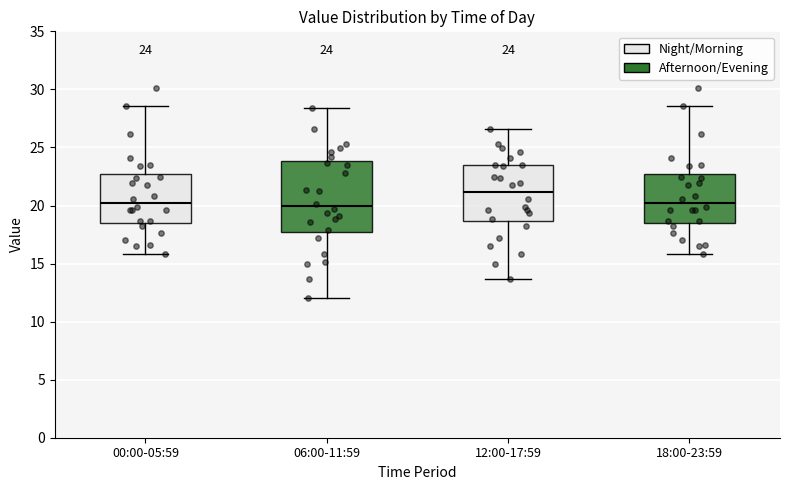

Comparing the boxes themselves (not the whiskers), which one is the tallest?

06:00-11:59